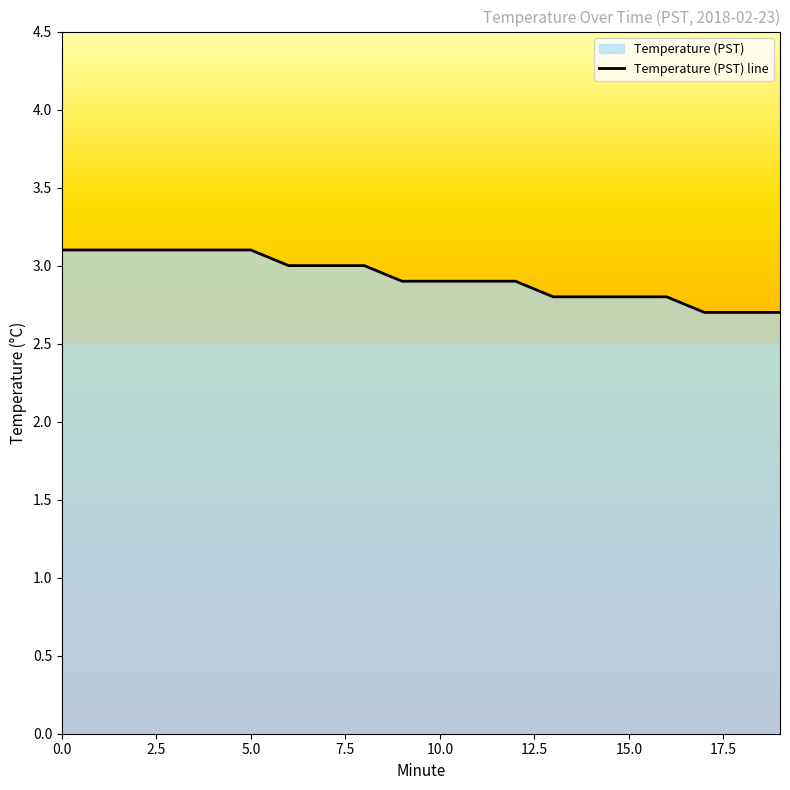

What is the difference between the maximum and minimum values?

0.4